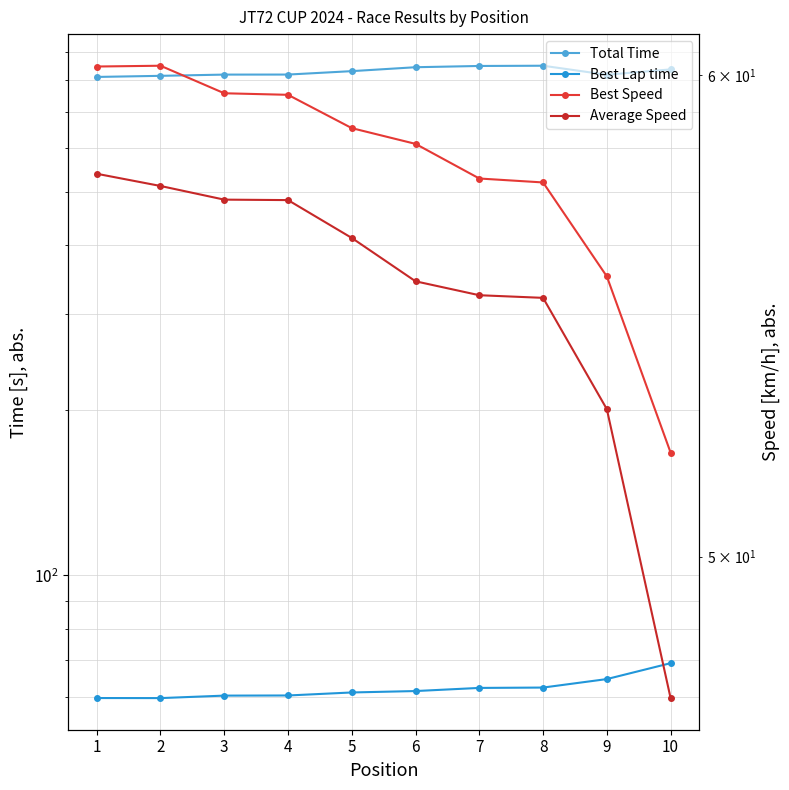

What is the sum of the Total Time values at 7 and 6?

1691.0